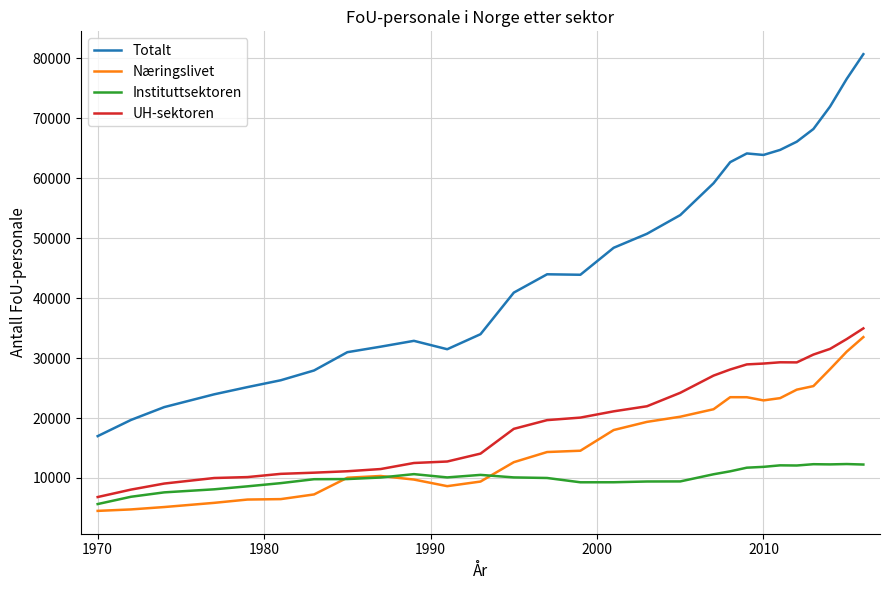

True or false: Næringslivet and Totalt cross at least once.

False